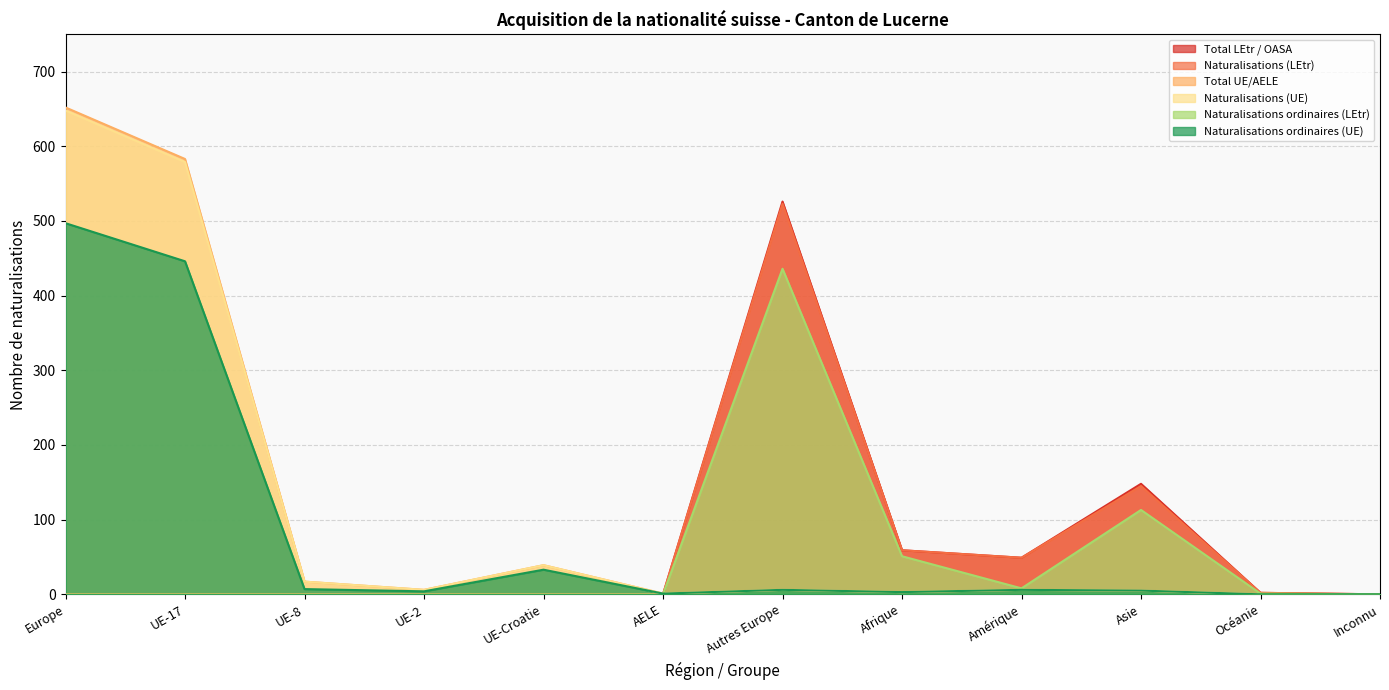

What is the sum of all Total UE/AELE values?

1318